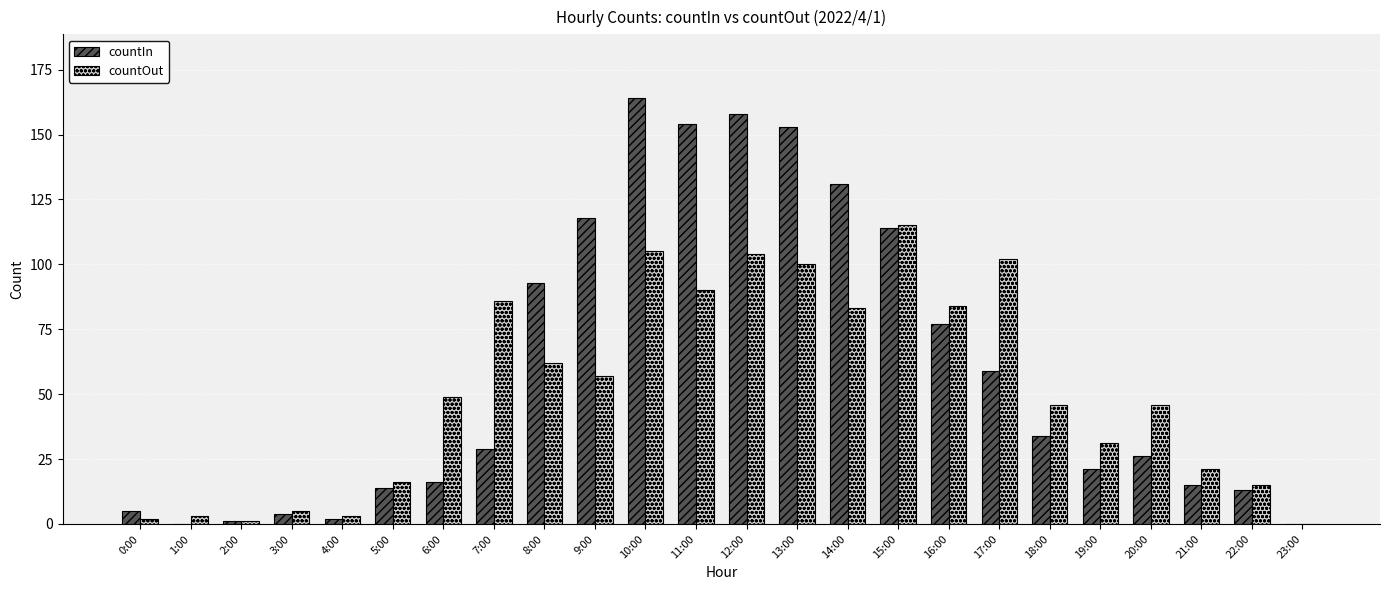

What are all the series names shown in the legend?

countIn, countOut